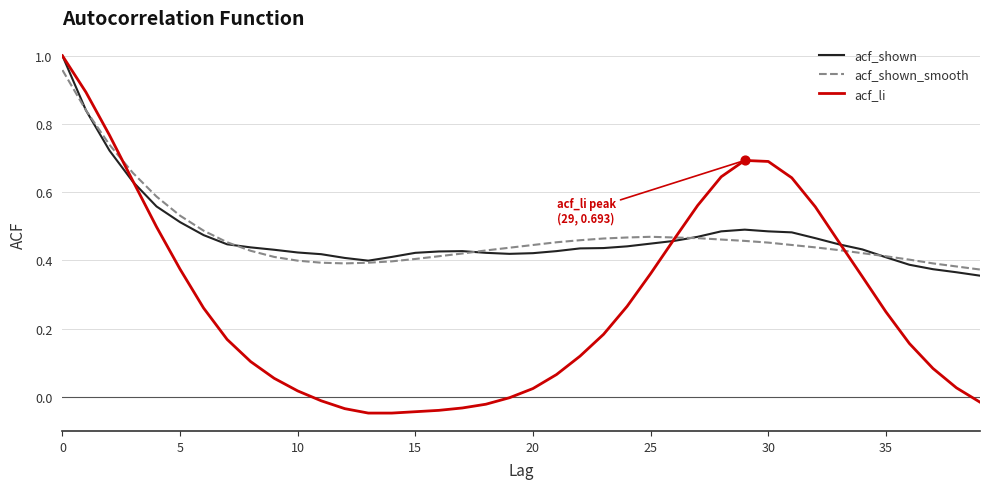

Which series has the widest spread of values?

acf_li